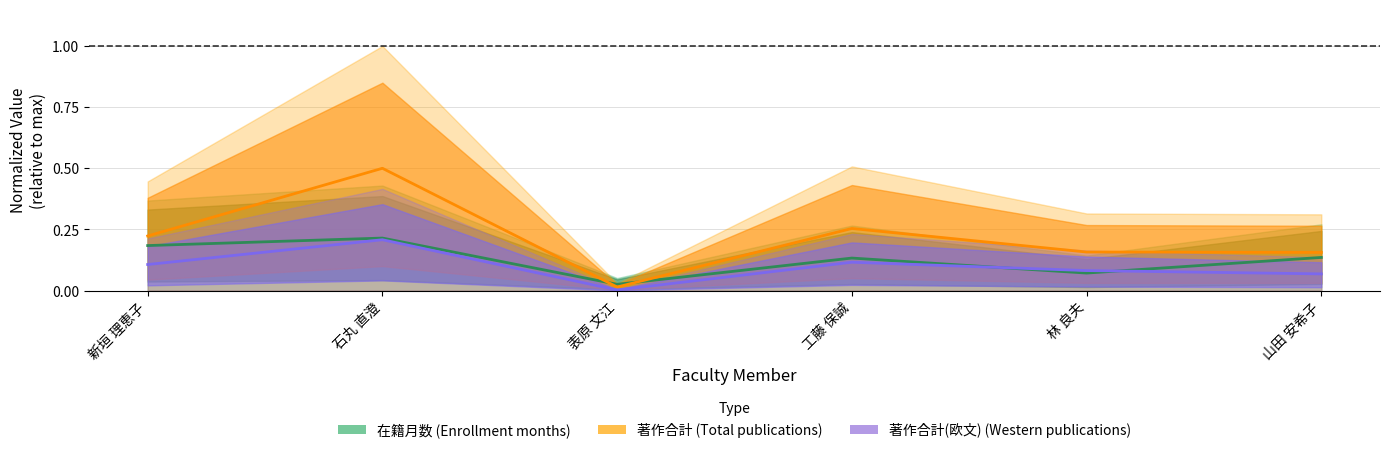

Between 石丸 直澄 and 林 良夫, which series saw the biggest shift?

著作合計